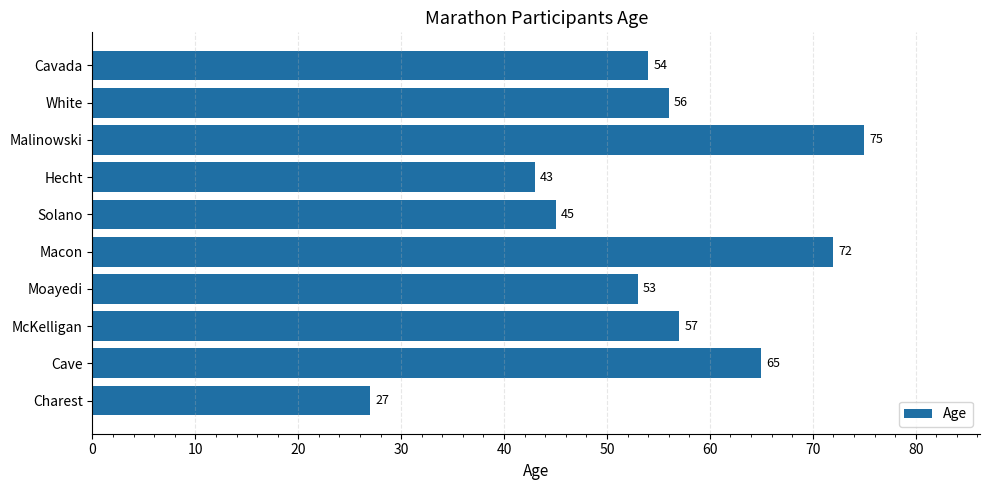

Rank the categories by value from highest to lowest.

Malinowski, Macon, Cave, McKelligan, White, Cavada, Moayedi, Solano, Hecht, Charest